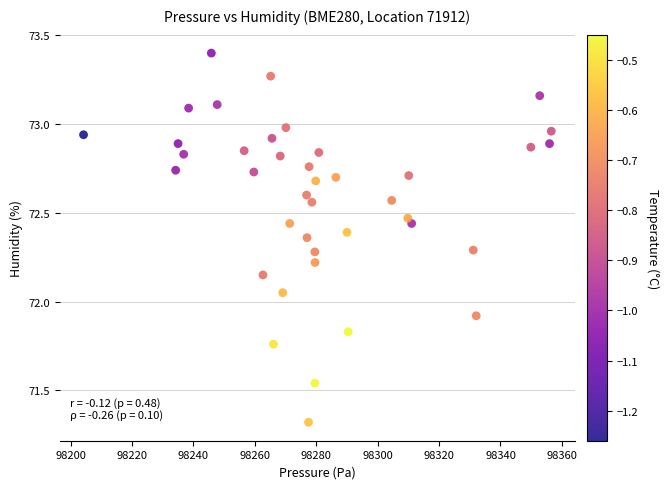

What is the range of Y values (max minus min)?

2.1